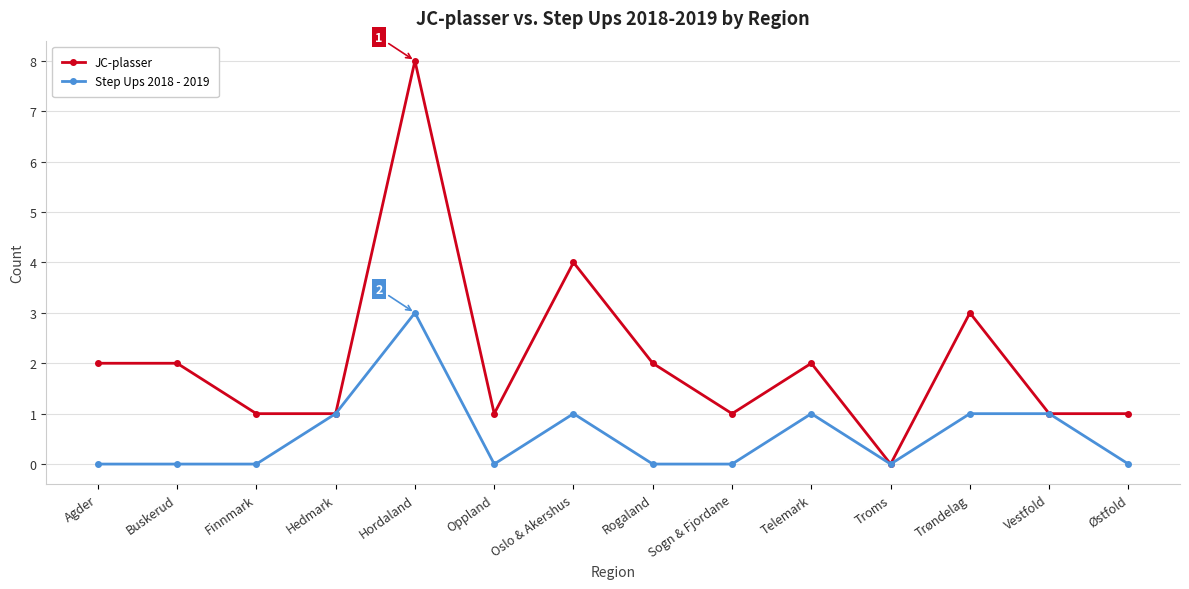

What is the difference between the highest and lowest values at Finnmark?

1